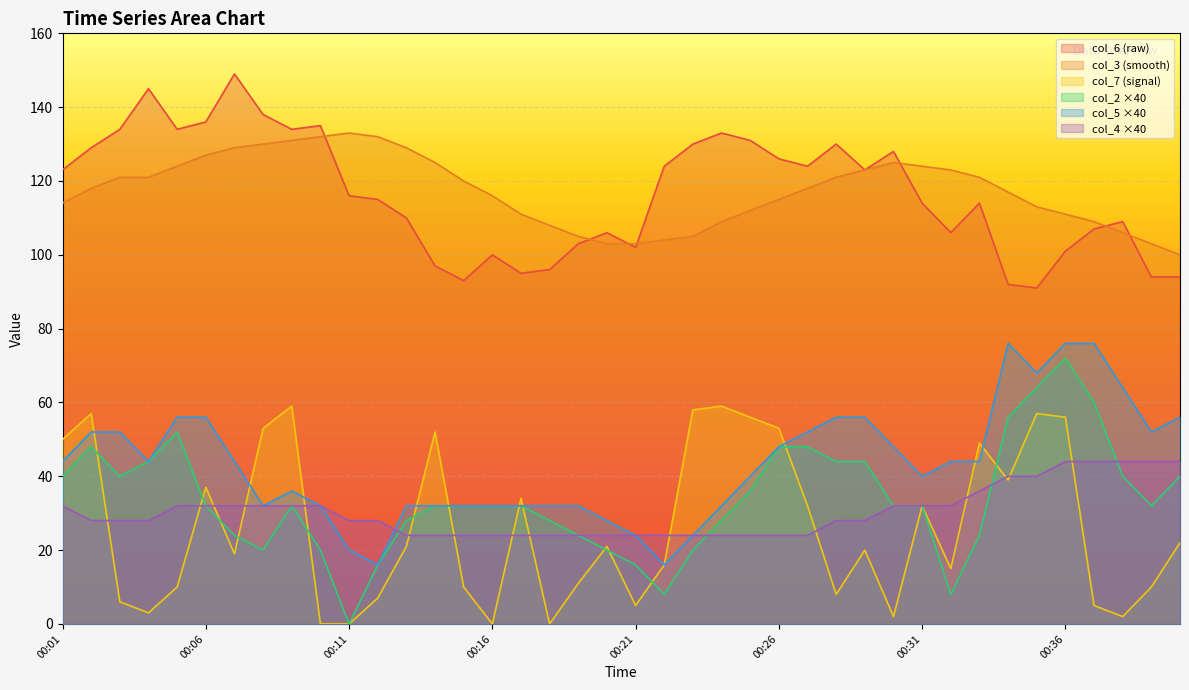

In col_5, how many points are lower than both neighbors (excluding endpoints)?

7